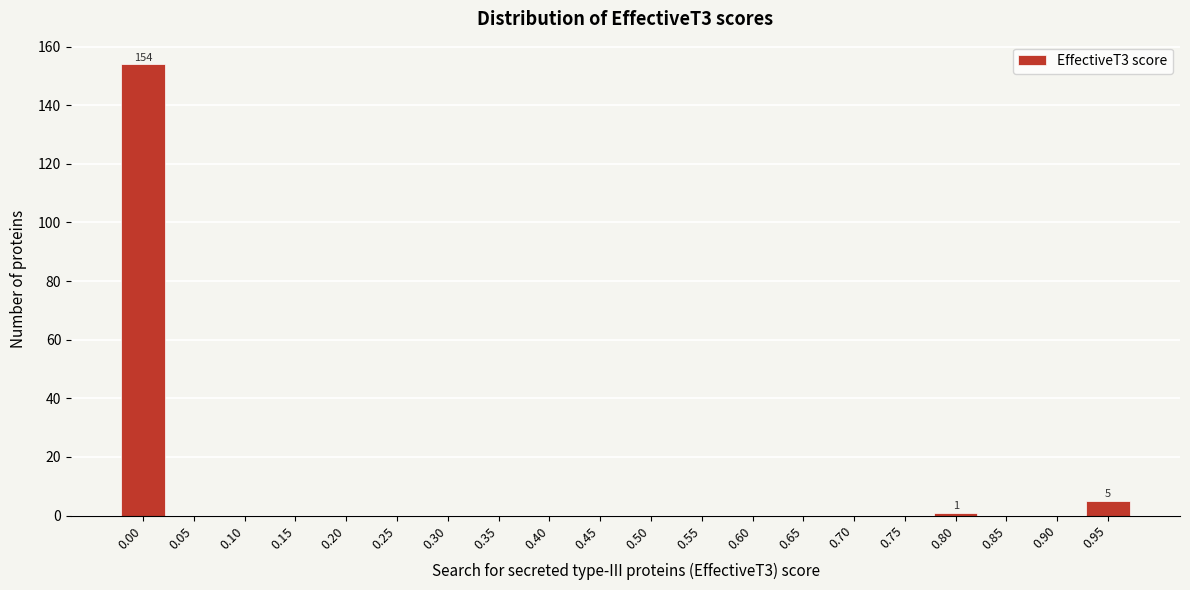

Reading right to left, list all the values displayed in this chart.

0.95=5	0.90=0	0.85=0	0.80=1	0.75=0	0.70=0	0.65=0	0.60=0	0.55=0	0.50=0	0.45=0	0.40=0	0.35=0	0.30=0	0.25=0	0.20=0	0.15=0	0.10=0	0.05=0	0.00=154